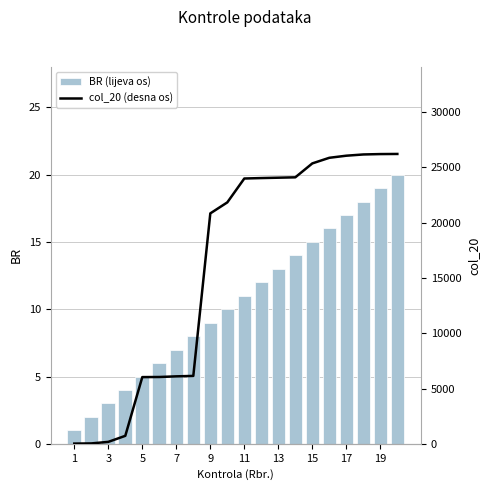

True or false: BR (lijeva os) has a value of 5 at 5.

True